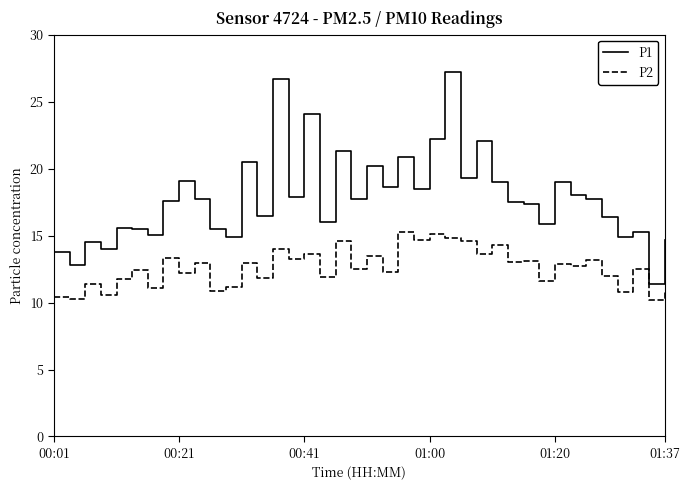

Which series has the widest spread of values?

P1